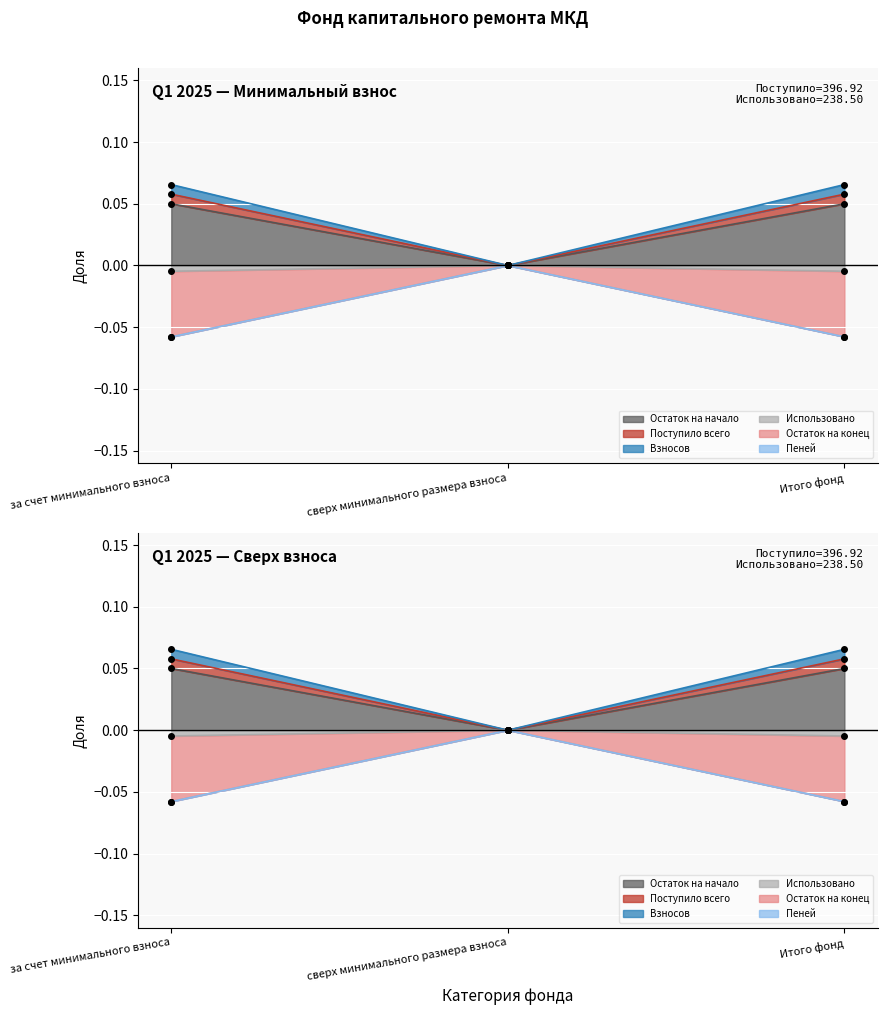

What is the label of the 2nd point from the left?

сверх минимального размера взноса